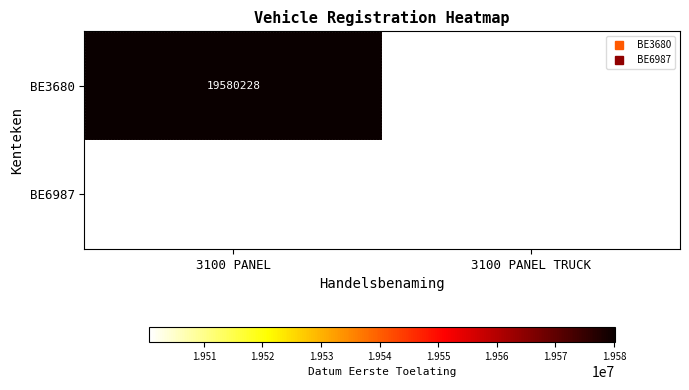

What is the maximum value shown in the chart?

19580228.0